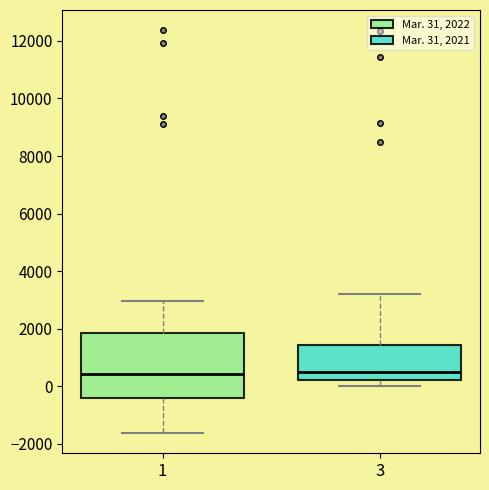

Comparing the boxes themselves (not the whiskers), which one is the tallest?

1